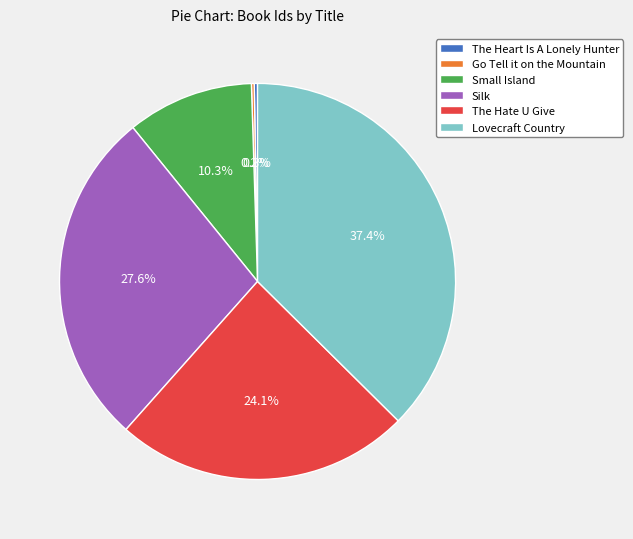

Is there any slice that represents more than half of the pie?

No